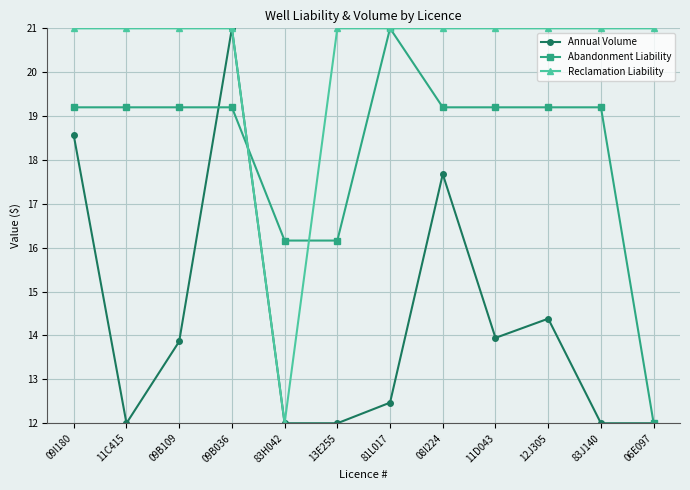

True or false: Abandonment Liability and Annual Volume cross at least once.

True